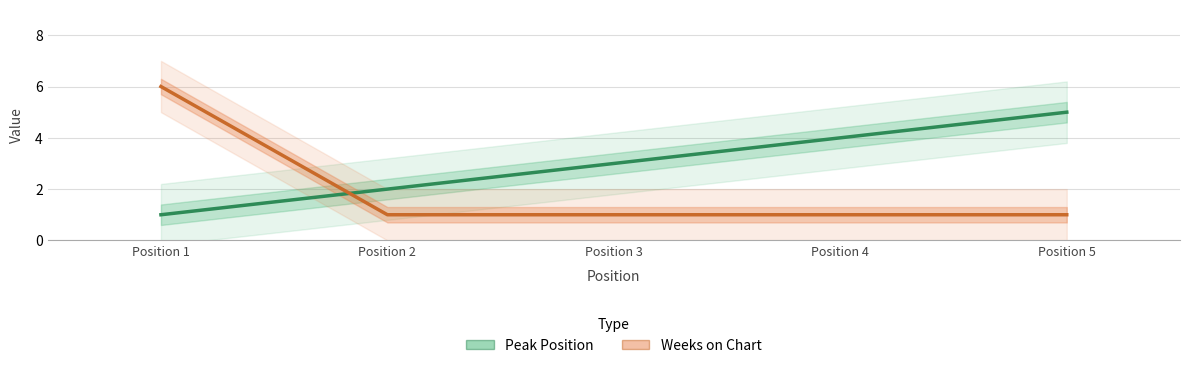

What is the difference between the maximum and minimum values in the Weeks on Chart series?

5